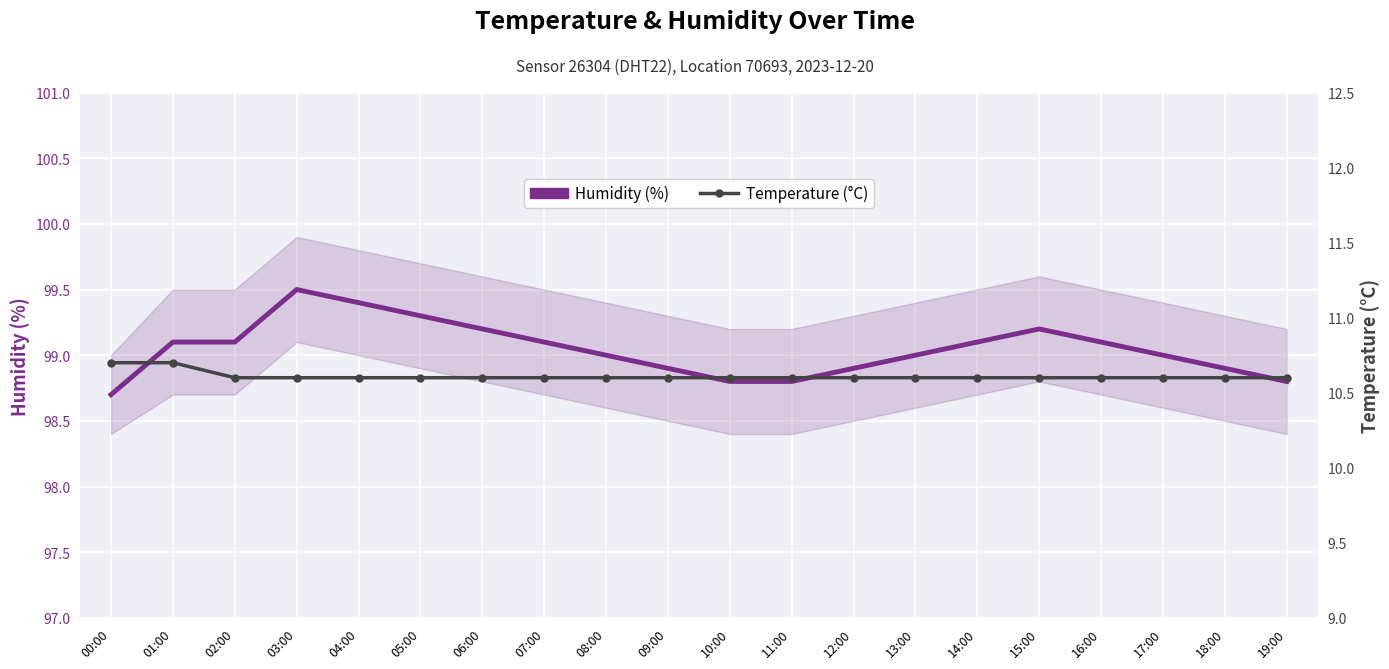

At which category is the sum across all series the highest?

03:00